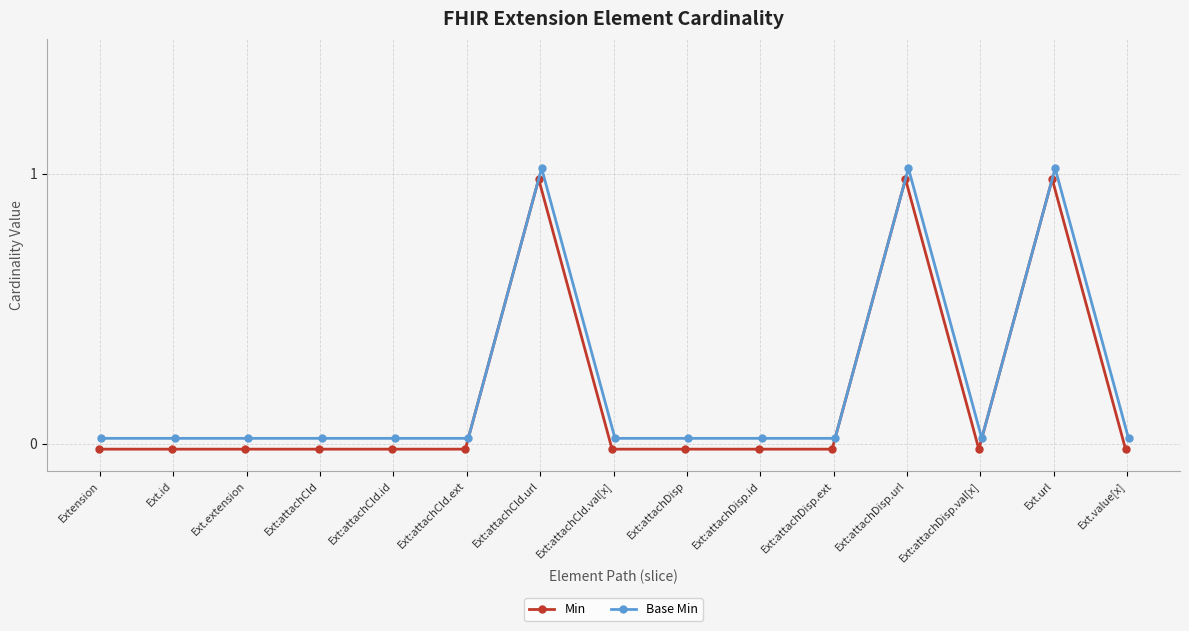

Which category has the lowest value in the Min series?

Extension